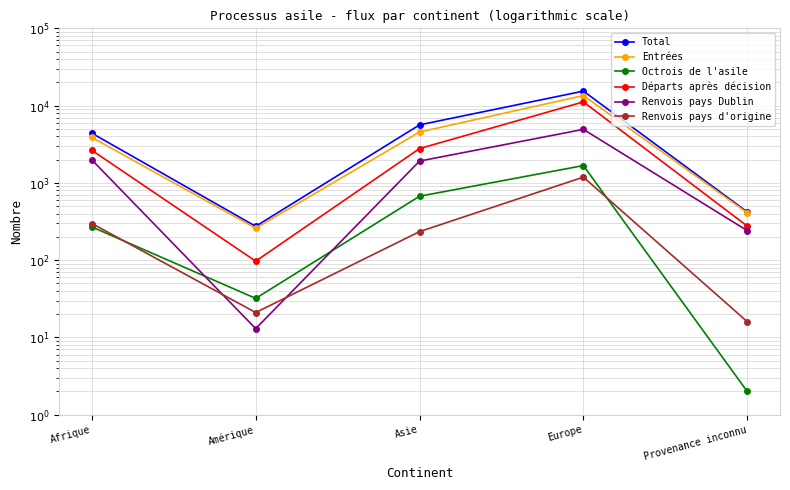

What are all the series names shown in the legend?

Total, Entrées, Octrois de l'asile, Départs après décision, Renvois pays Dublin, Renvois pays d'origine